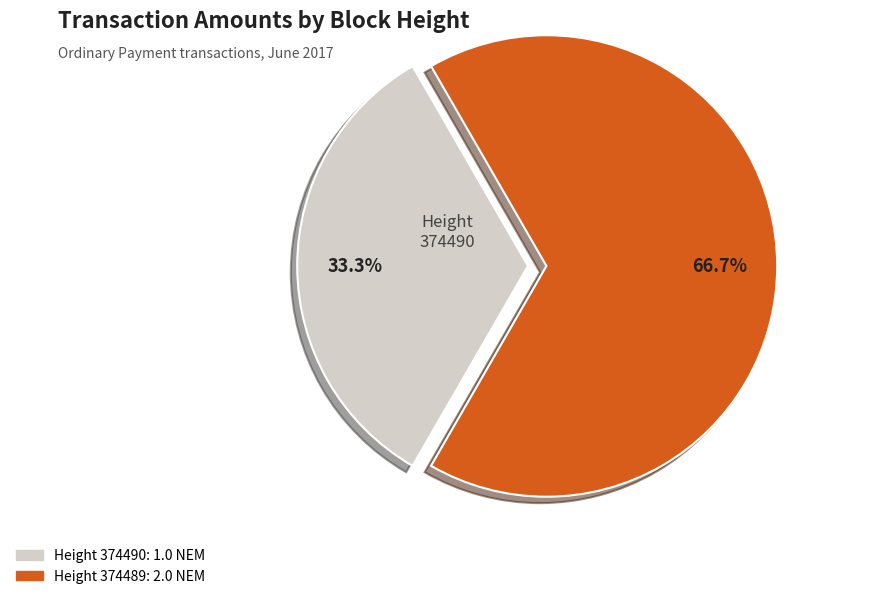

Is there a majority slice in this chart?

Yes